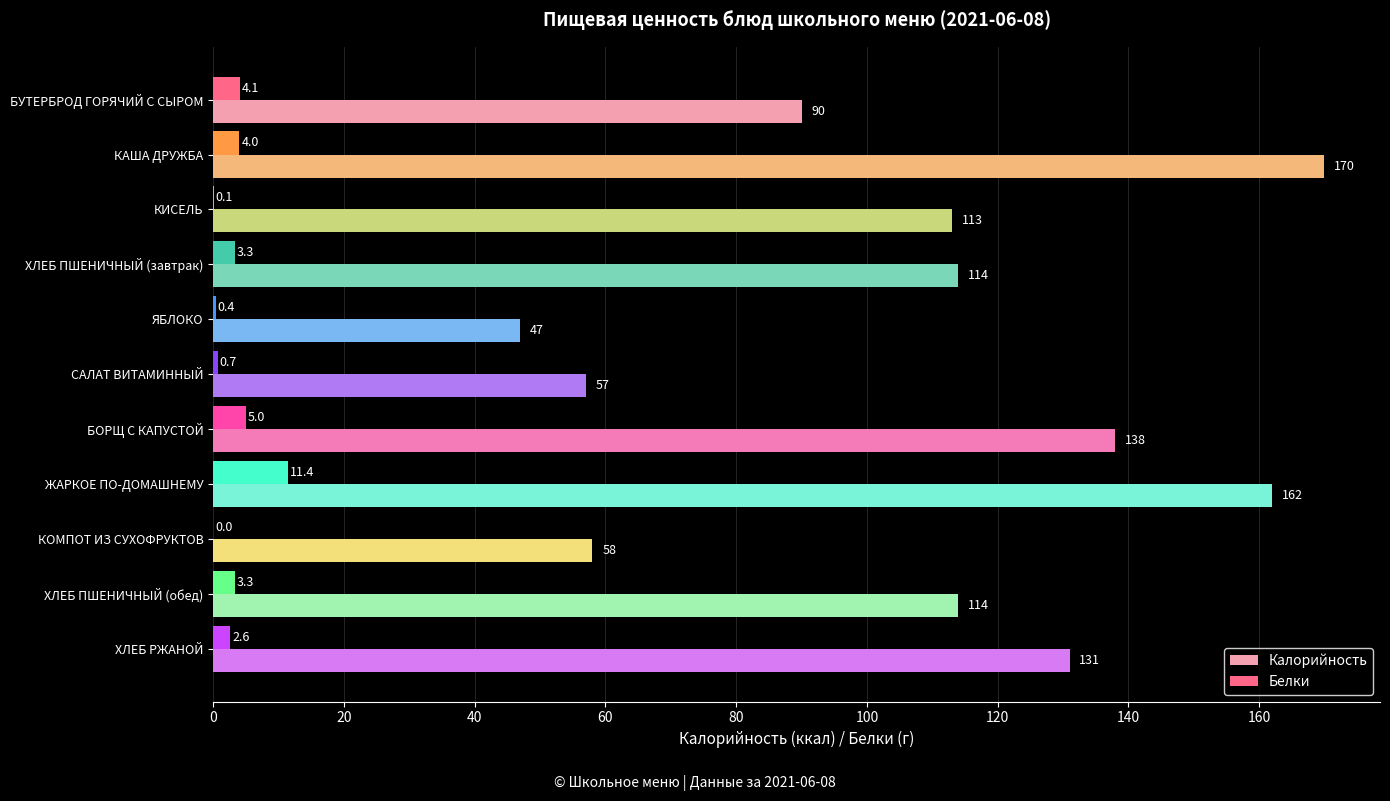

Is it true that Калорийность equals 170.0 at КАША ДРУЖБА?

True